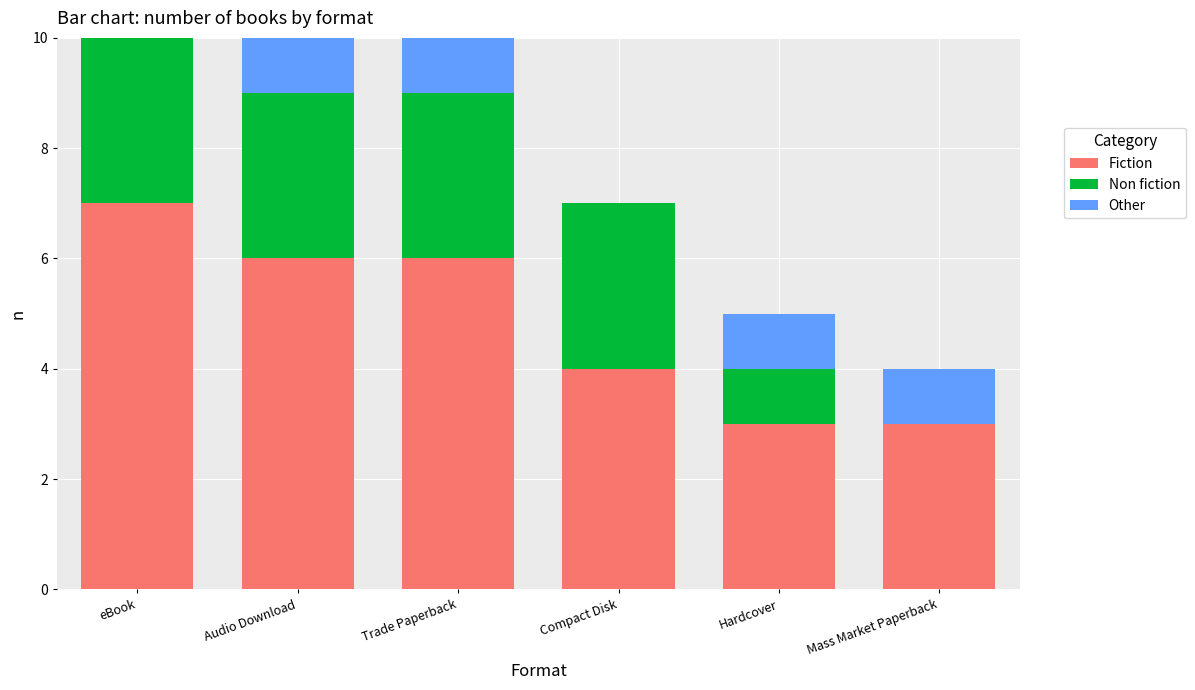

Reading left to right, transcribe the values for Fiction.

eBook=7	Audio Download=6	Trade Paperback=6	Compact Disk=4	Hardcover=3	Mass Market Paperback=3